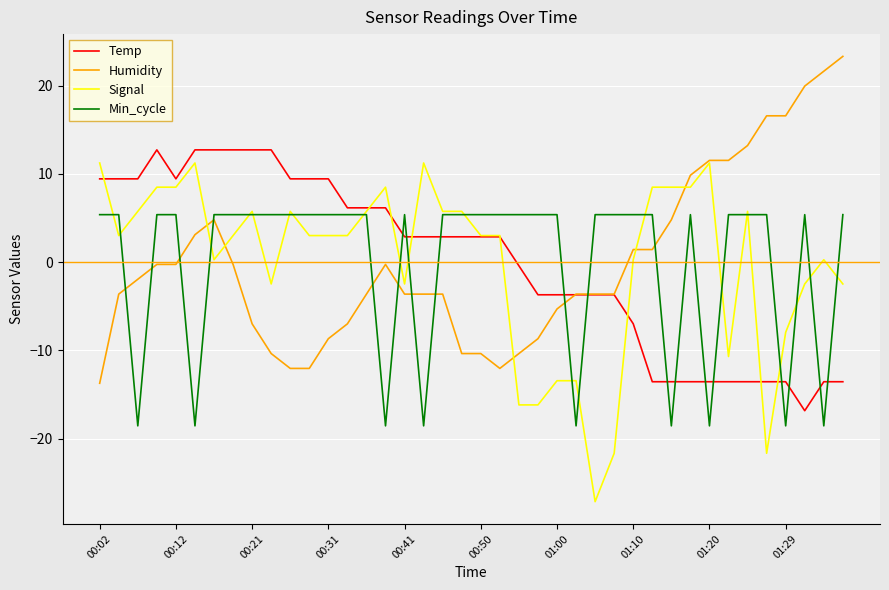

What is the maximum value for Temp?

12.7